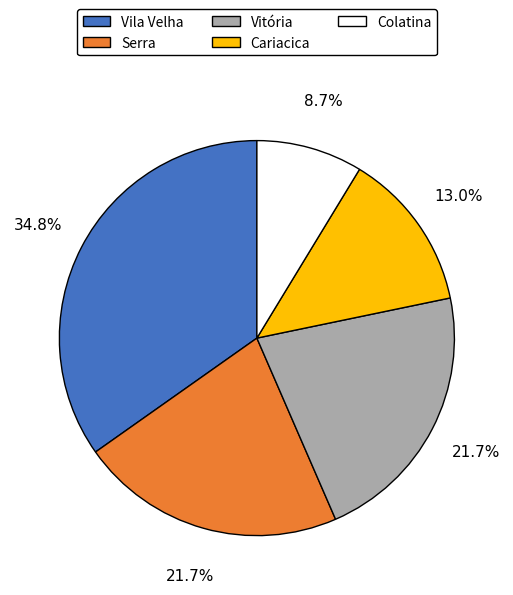

To the nearest percent, what portion does Cariacica represent?

13%